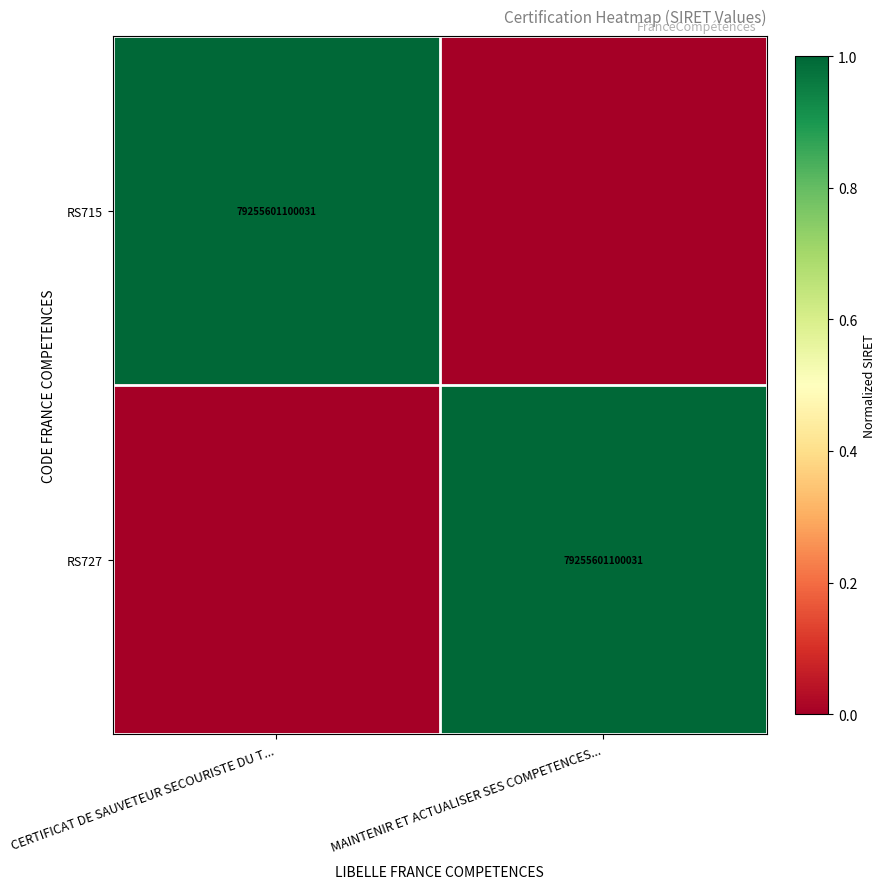

Is it true that RS727 equals 79255601100031 at MAINTENIR ET ACTUALISER SES COMPETENCES...?

True